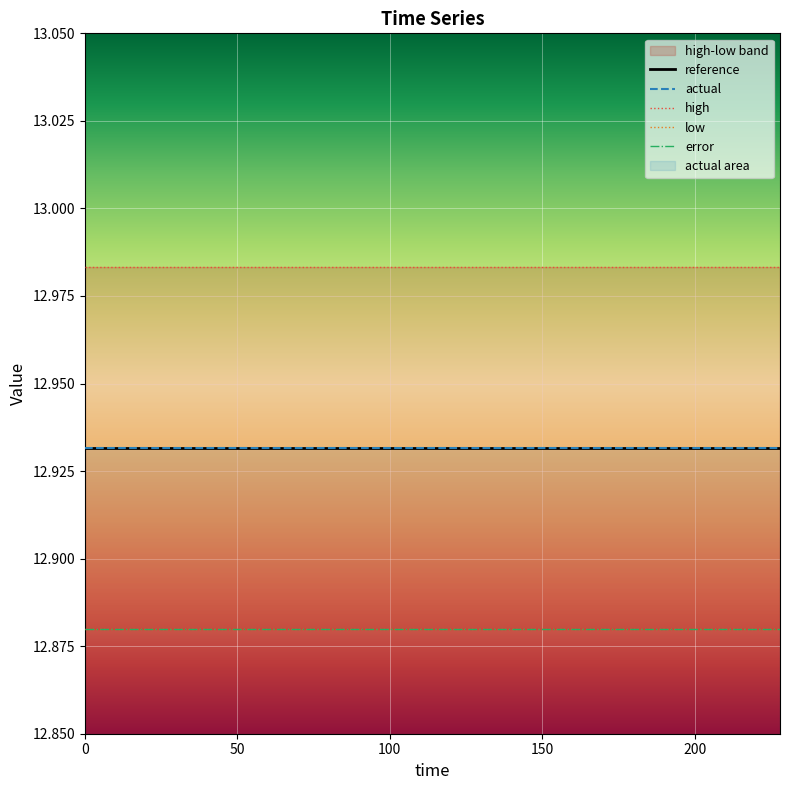

Reading left to right, list all the values displayed in this chart.

reference: 0=12.9	12=12.9	24=12.9	36=12.9	48=12.9	60=12.9	72=12.9	84=12.9	96=12.9	108=12.9	120=12.9	132=12.9	144=12.9	156=12.9	168=12.9	180=12.9	192=12.9	204=12.9	216=12.9	228=12.9
actual: 0=12.9	12=12.9	24=12.9	36=12.9	48=12.9	60=12.9	72=12.9	84=12.9	96=12.9	108=12.9	120=12.9	132=12.9	144=12.9	156=12.9	168=12.9	180=12.9	192=12.9	204=12.9	216=12.9	228=12.9
high: 0=13.0	12=13.0	24=13.0	36=13.0	48=13.0	60=13.0	72=13.0	84=13.0	96=13.0	108=13.0	120=13.0	132=13.0	144=13.0	156=13.0	168=13.0	180=13.0	192=13.0	204=13.0	216=13.0	228=13.0
low: 0=12.9	12=12.9	24=12.9	36=12.9	48=12.9	60=12.9	72=12.9	84=12.9	96=12.9	108=12.9	120=12.9	132=12.9	144=12.9	156=12.9	168=12.9	180=12.9	192=12.9	204=12.9	216=12.9	228=12.9
error: 0=0.0	12=0.0	24=0.0	36=0.0	48=0.0	60=0.0	72=0.0	84=0.0	96=0.0	108=0.0	120=0.0	132=0.0	144=0.0	156=0.0	168=0.0	180=0.0	192=0.0	204=0.0	216=0.0	228=0.0